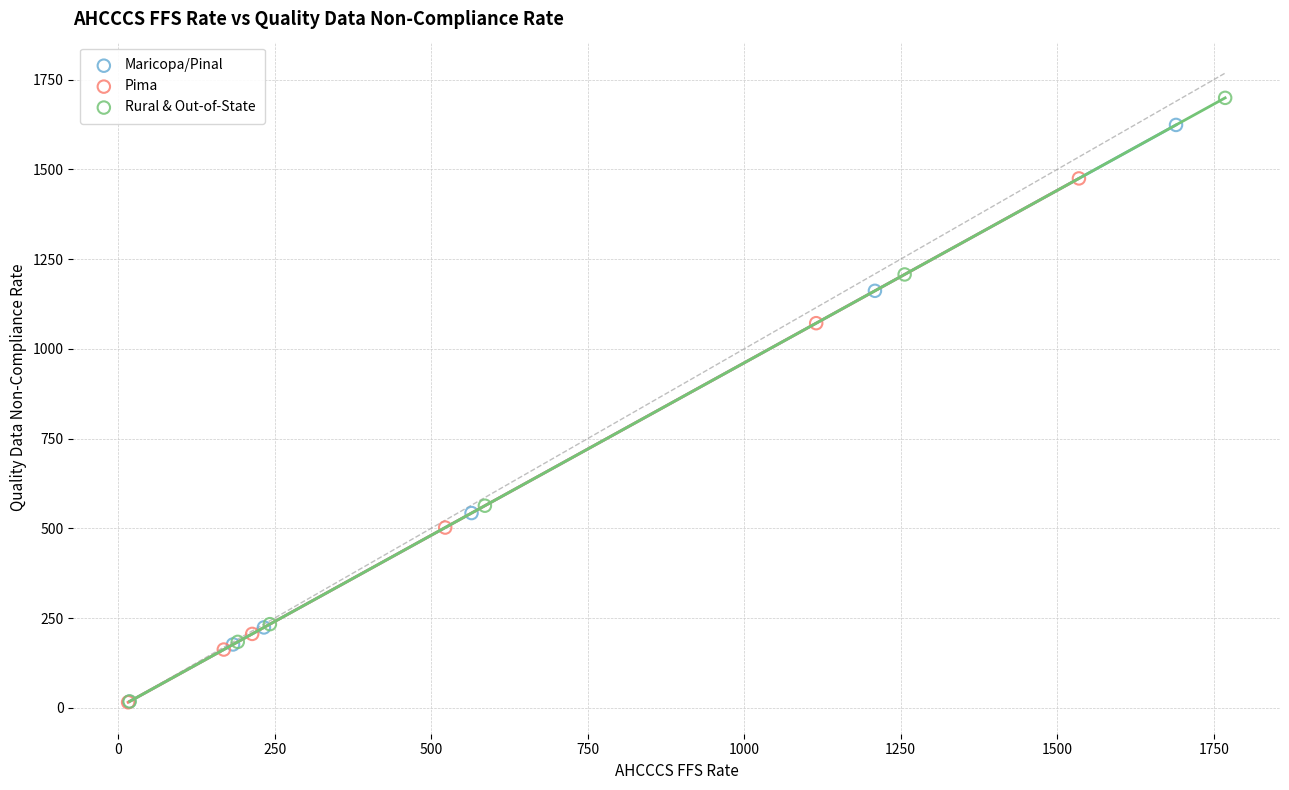

Which series has the widest spread of Y values?

Rural & Out-of-State